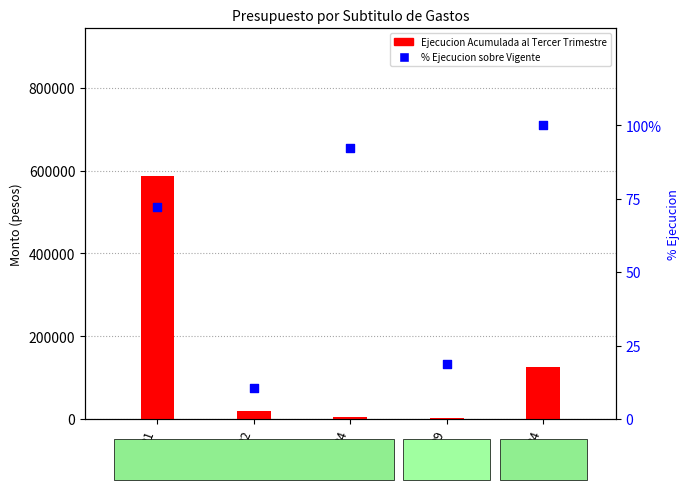

At which category is the sum across all series the highest?

21